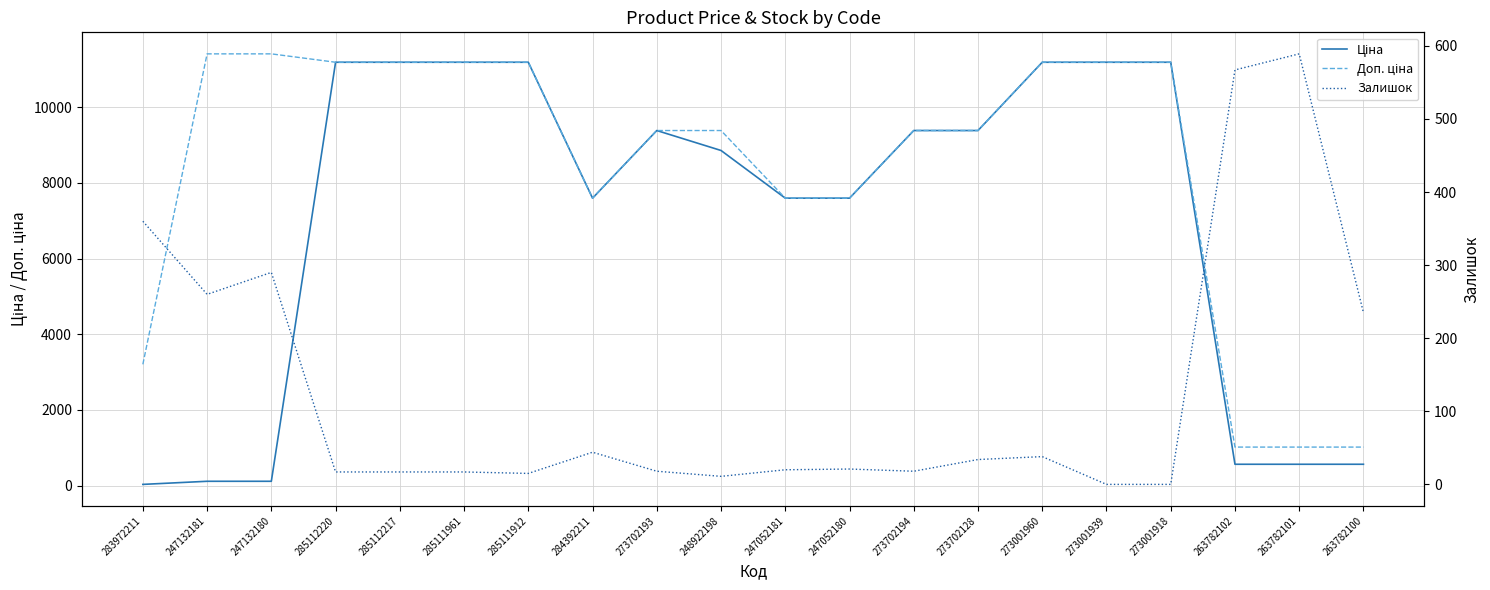

At which category does the chart reach its peak across all series?

247132181